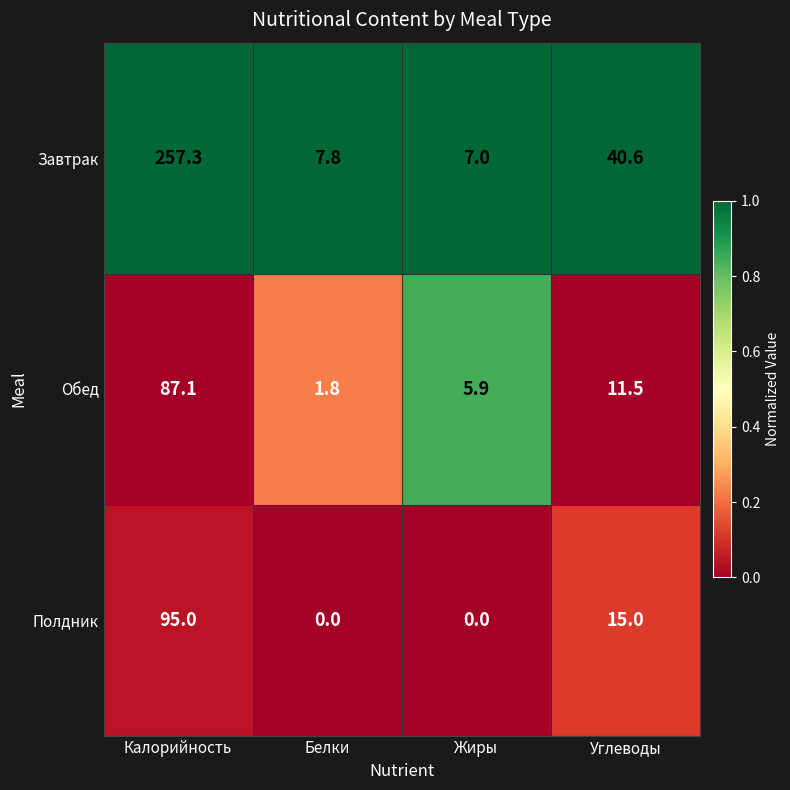

Is it true that Завтрак equals 11.9 at Жиры?

False